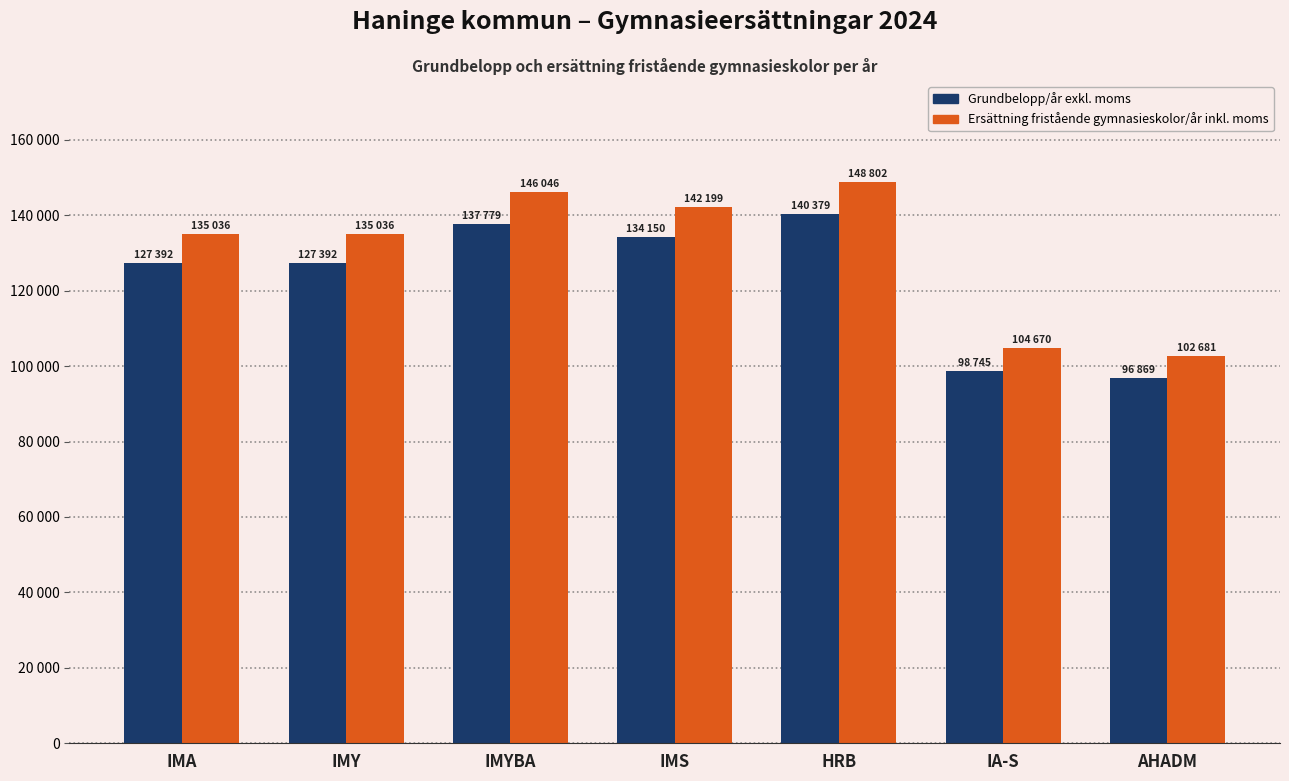

At how many categories does at least one series exceed 122615?

5